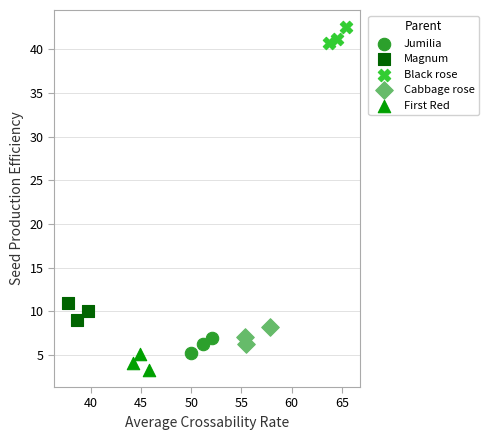

Which series contains the highest Y value?

Black rose